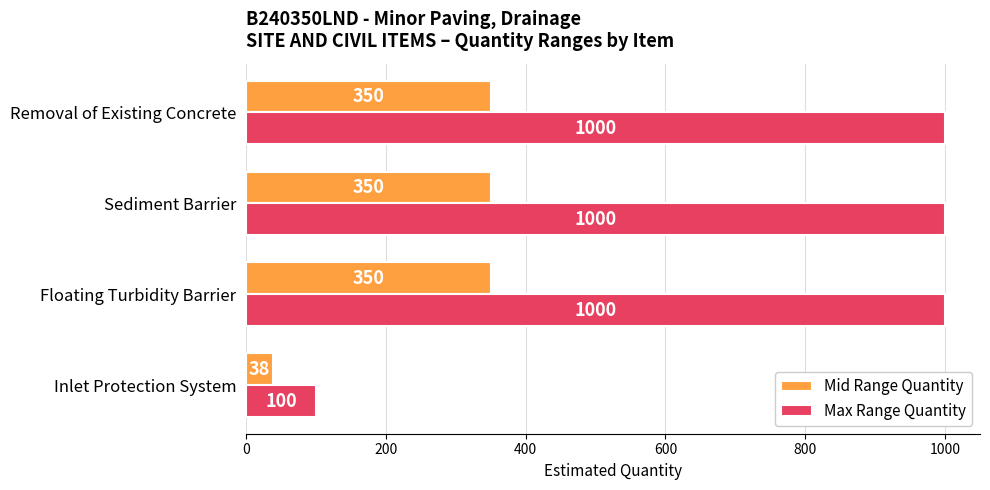

Is it true that Mid Range Quantity equals 540 at Removal of Existing Concrete?

False